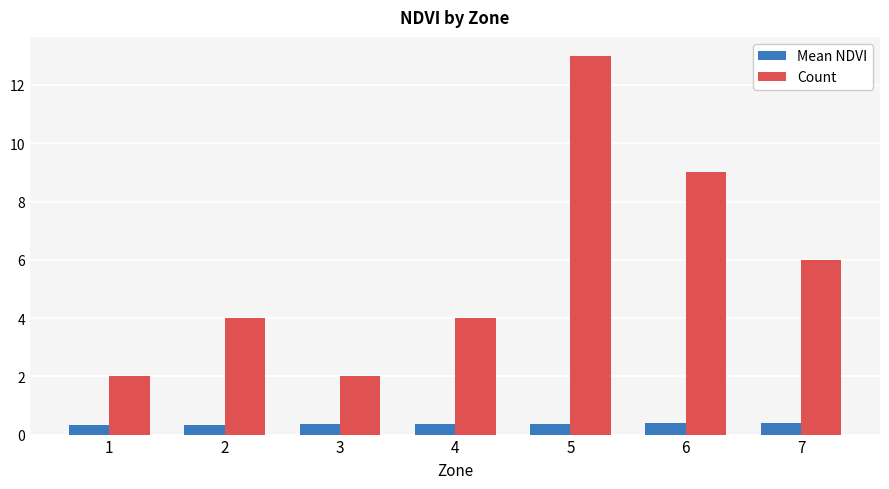

Which series has the largest range (max minus min)?

Count